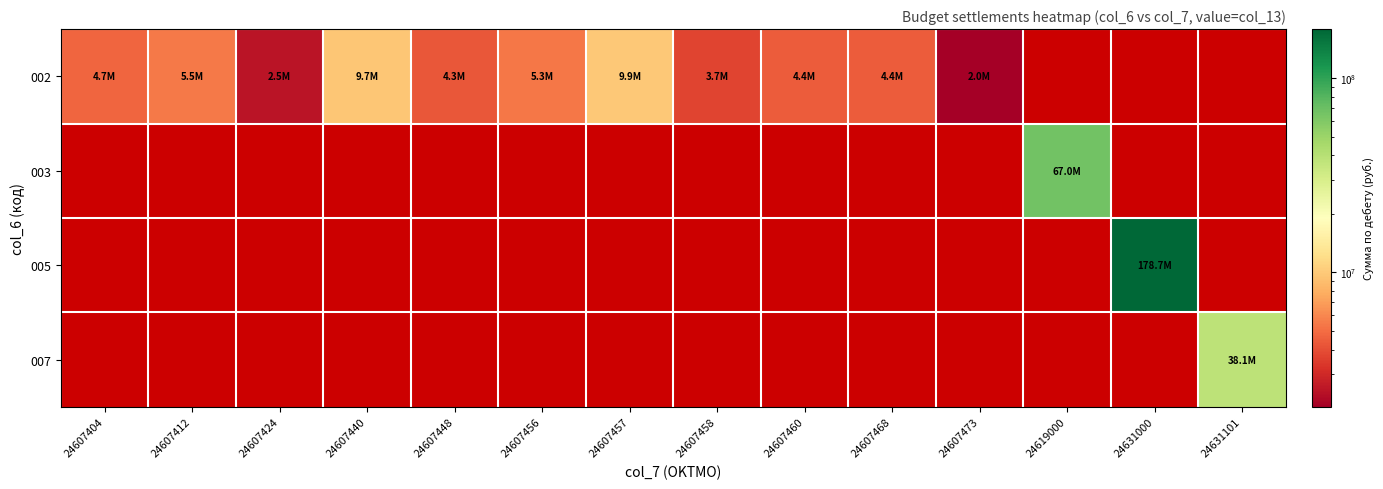

Which category has the highest value across all series?

24631000